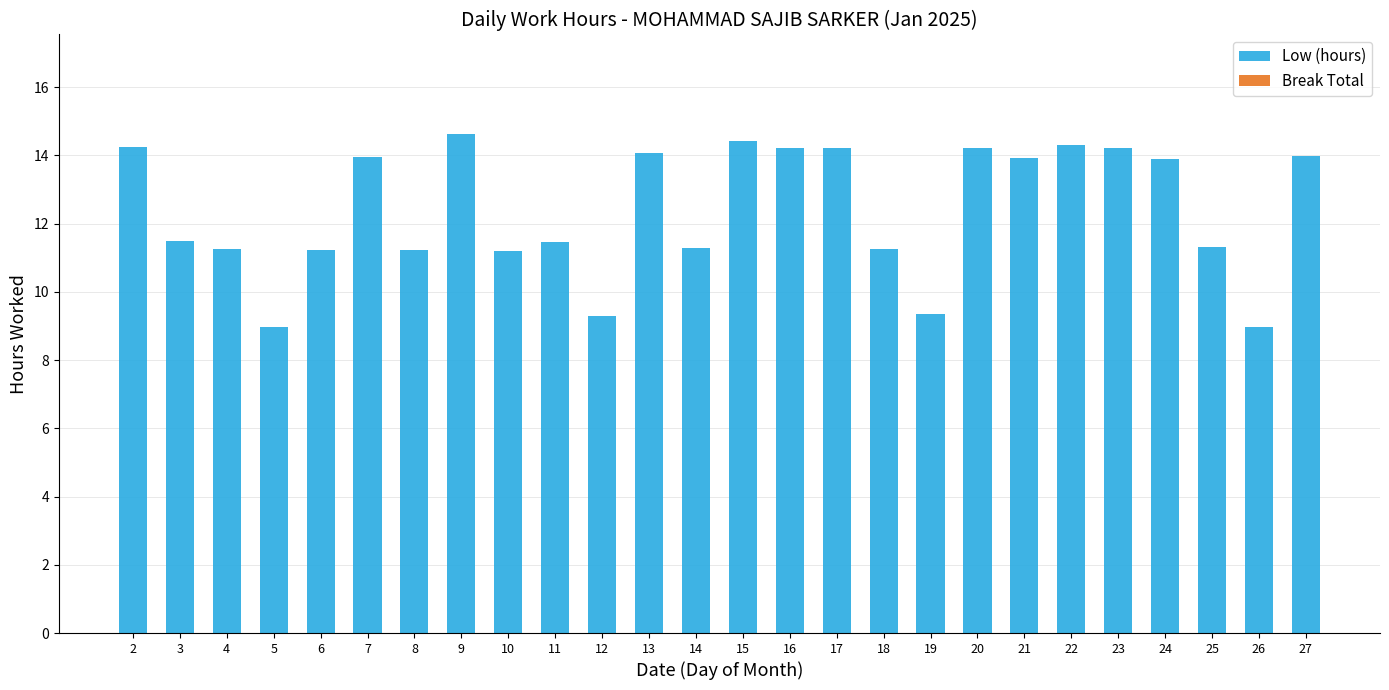

What is the value of the 2nd bar from the left?

11.5